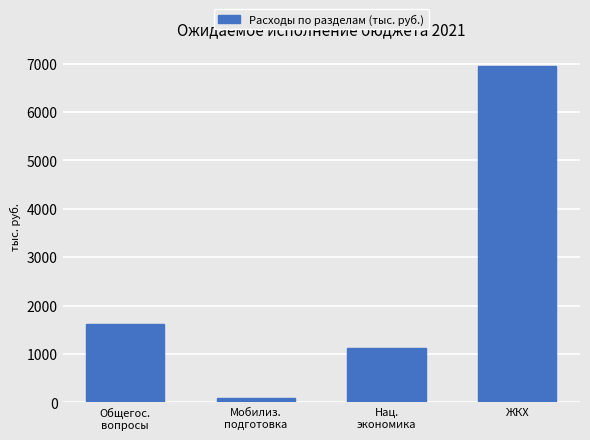

Reading left to right, list all the values displayed in this chart.

Общегос.
вопросы=1621	Мобилиз.
подготовка=97	Нац.
экономика=1126	ЖКХ=6943